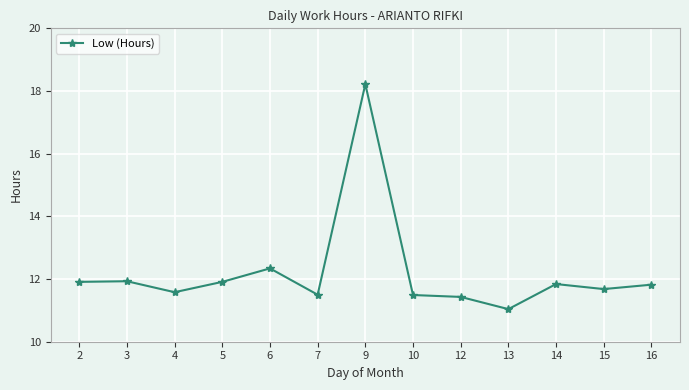

At which category does the data reach its first local valley?

4